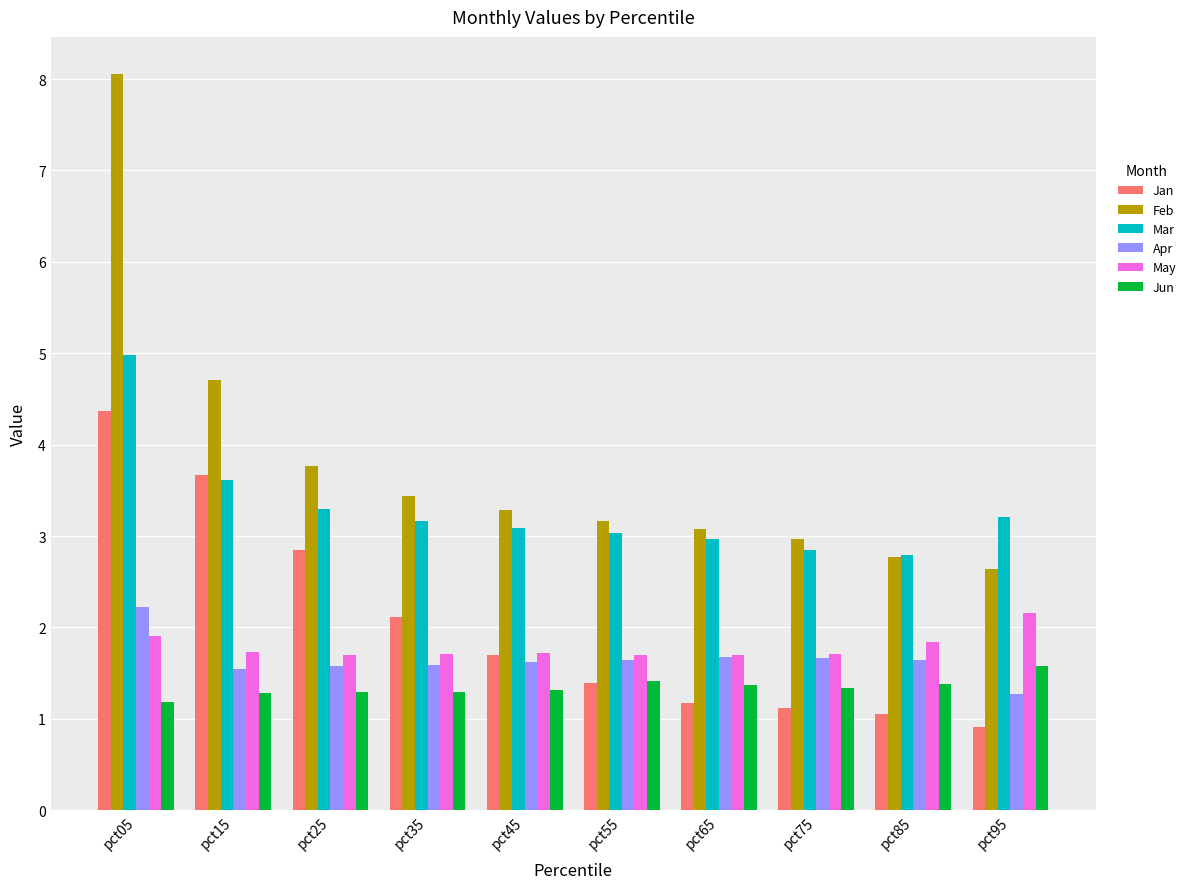

What is the difference between the maximum and minimum values in the Apr series?

0.9